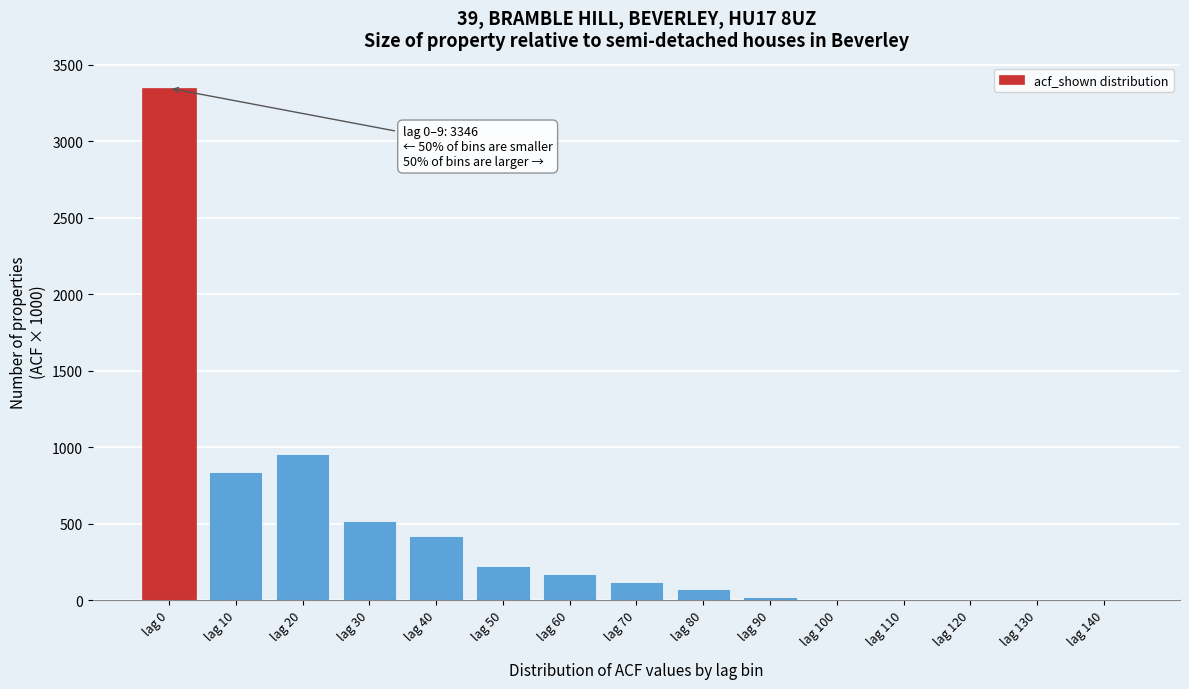

Reading right to left, list all the values displayed in this chart.

lag 140=0	lag 130=0	lag 120=0	lag 110=0	lag 100=0	lag 90=20	lag 80=70	lag 70=120	lag 60=170	lag 50=222	lag 40=421	lag 30=518	lag 20=956	lag 10=838	lag 0=3346